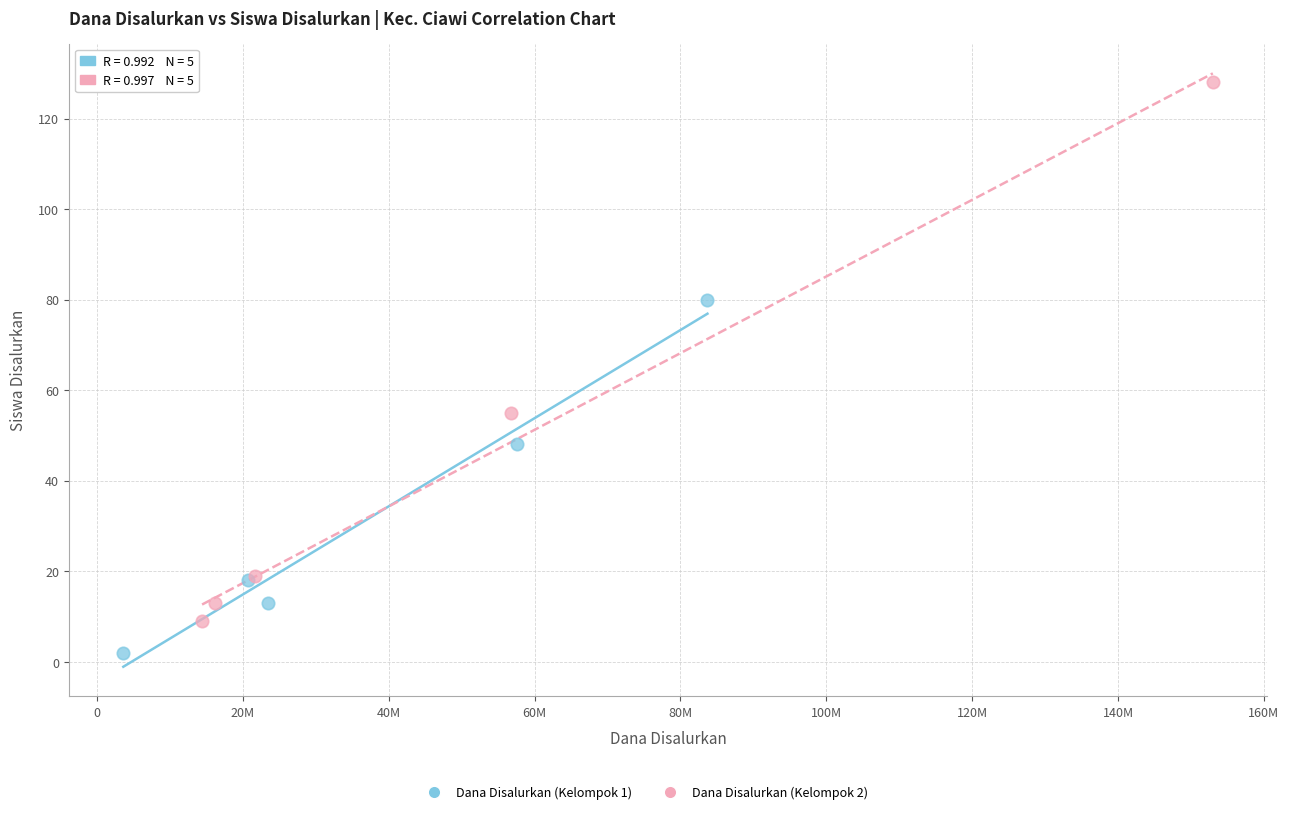

Which series has the largest Y range (max minus min)?

Dana Disalurkan (Kelompok 2)